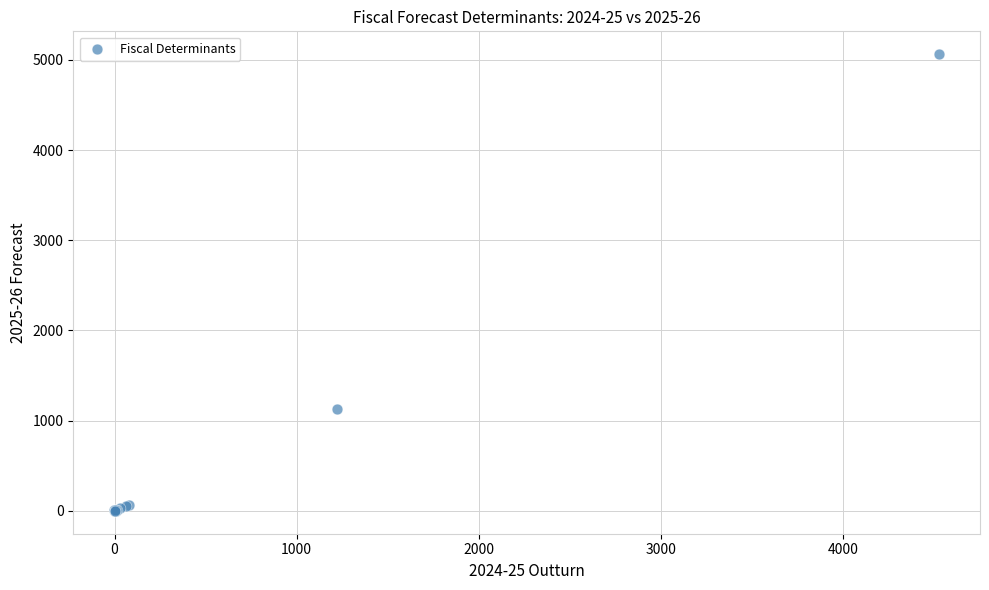

What Y value in the scatter plot is closest to 2531?

1133.3